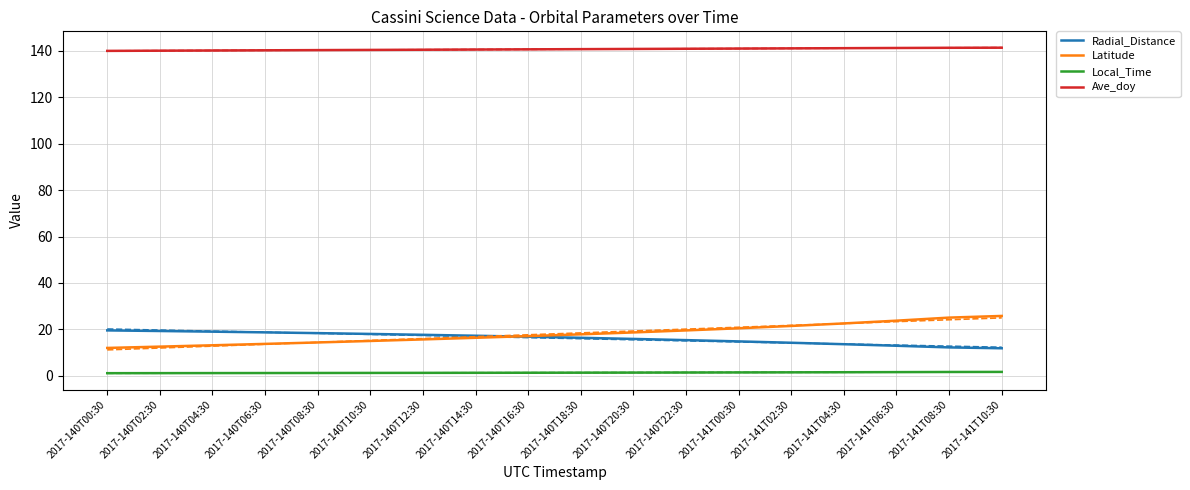

Does the chart have visible grid lines?

Yes